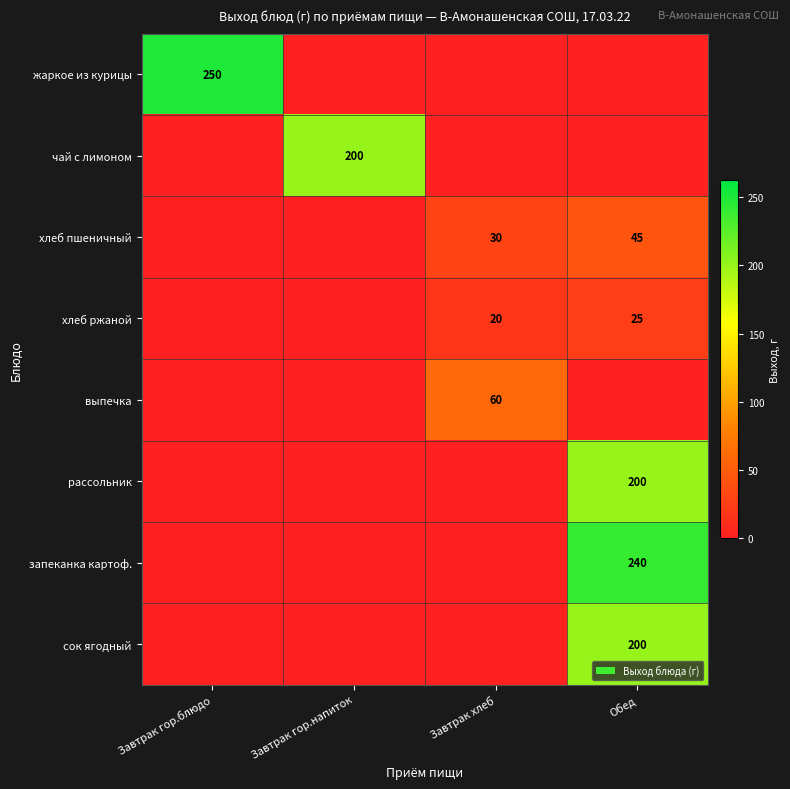

The хлеб пшеничный series shows 45 at Обед. True or false?

True